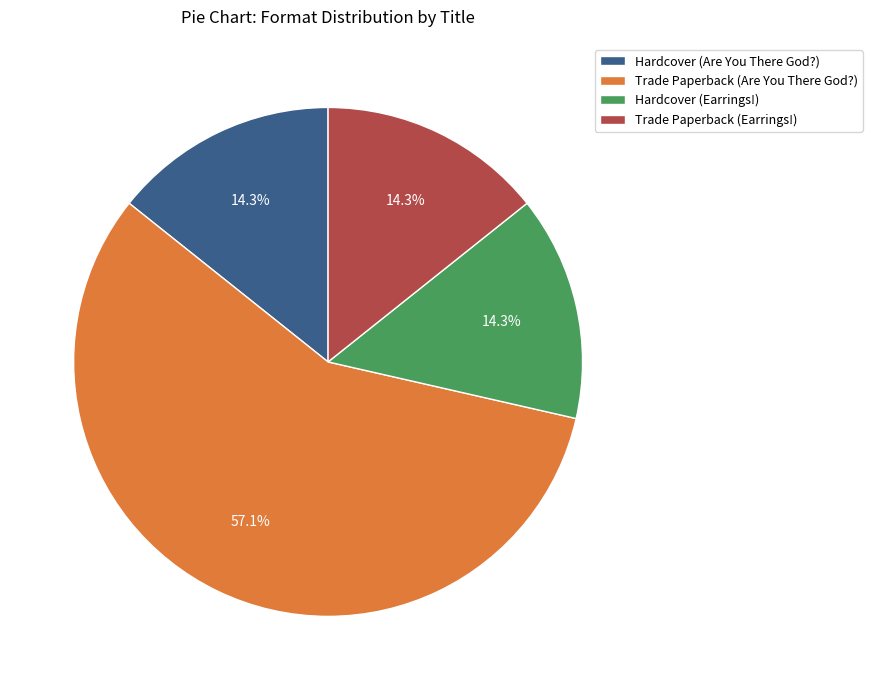

What is the majority slice?

Trade Paperback (Are You There God?)